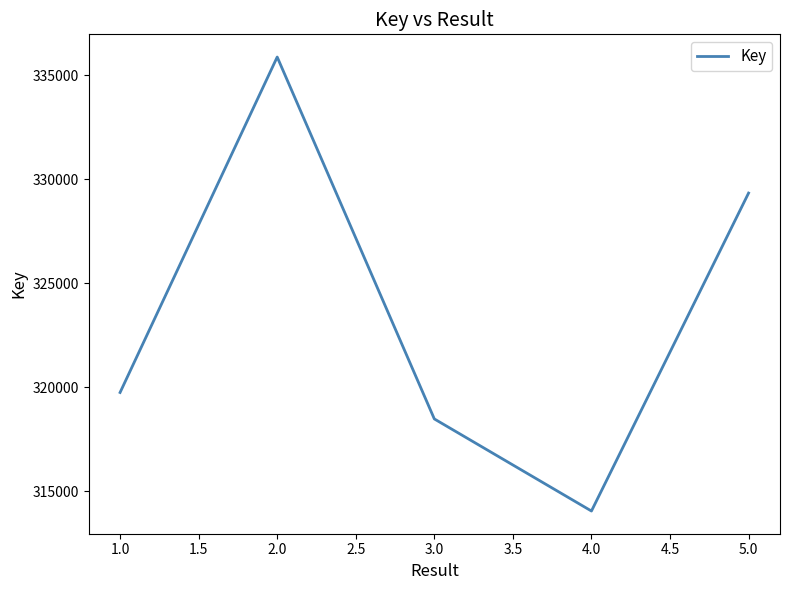

How many interior local peaks (higher than both neighbors) does the data have?

1